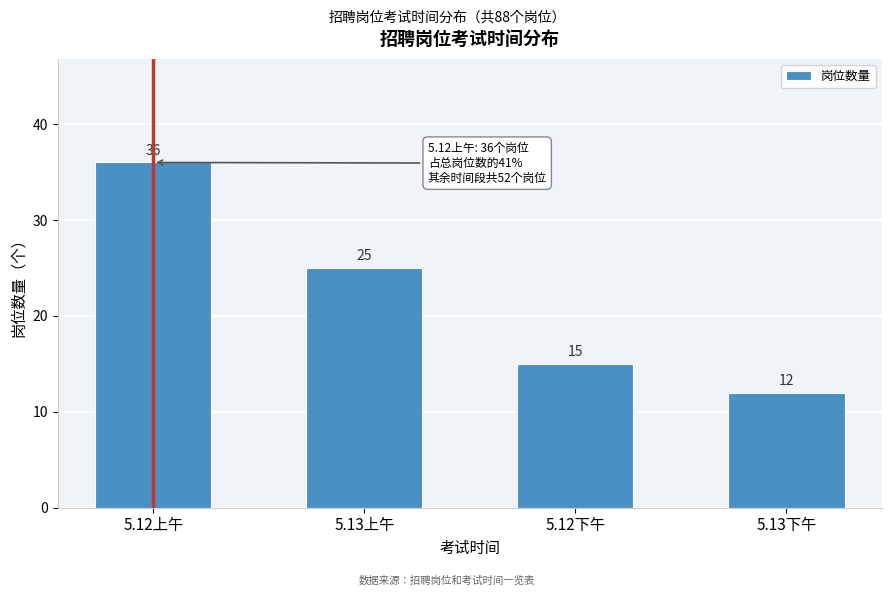

Reading left to right, extract all data points from this chart.

5.12上午=36	5.13上午=25	5.12下午=15	5.13下午=12